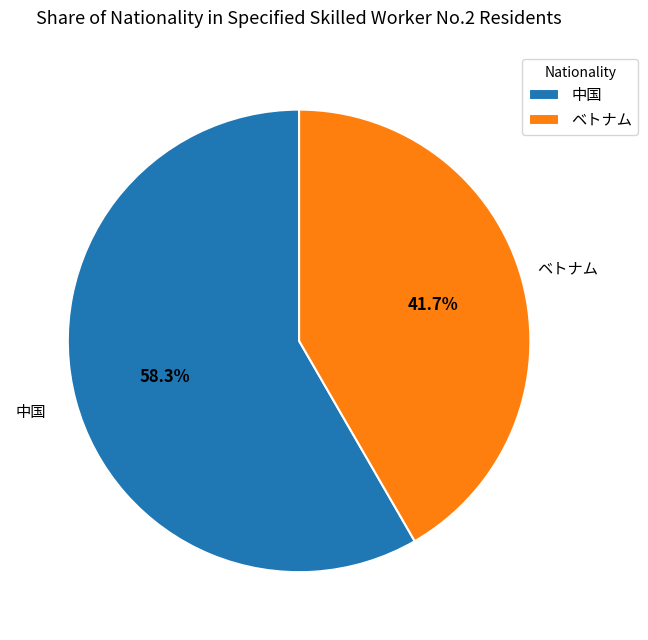

How many slices are in this pie chart?

2